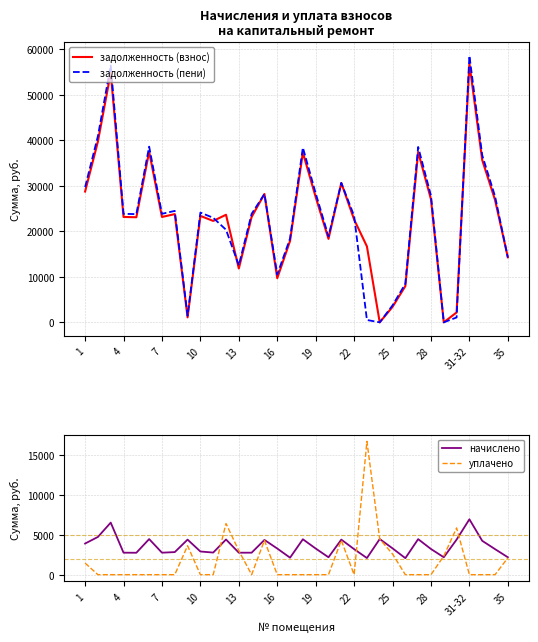

Which series has the largest total across all categories?

задолженность (пени)